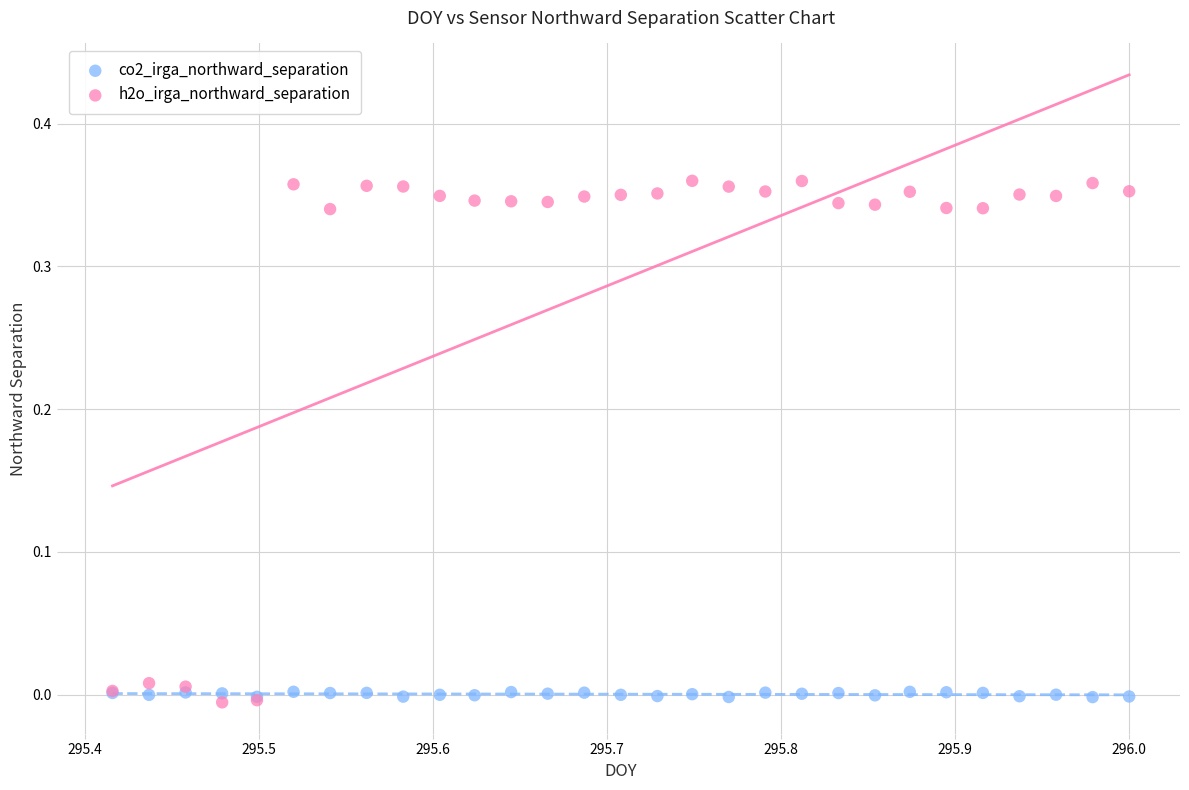

Which series has the largest Y range (max minus min)?

h2o_irga_northward_separation